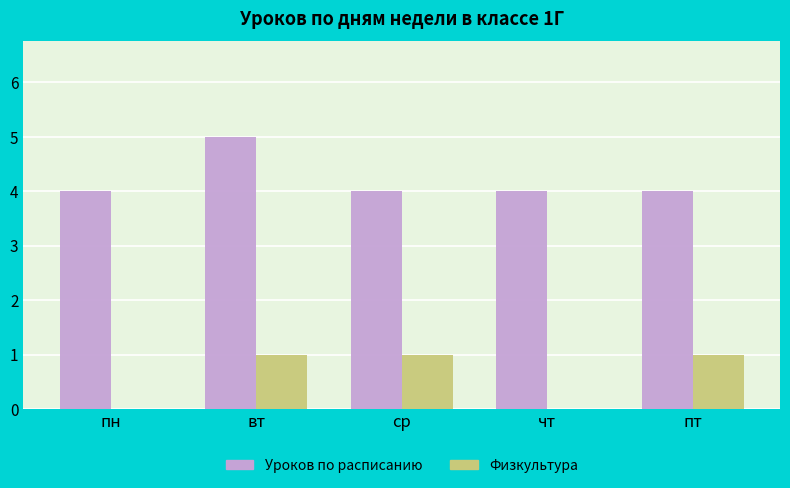

Which series changed the most between ср and чт?

Физкультура